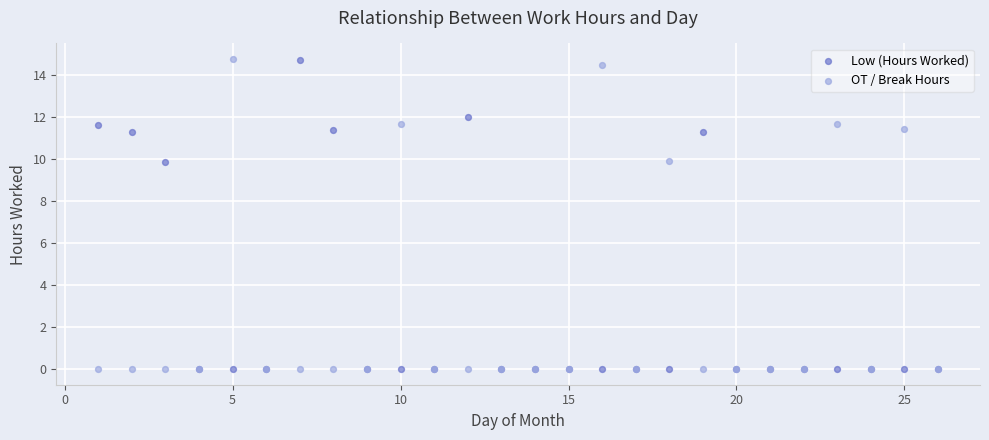

What are all the series names shown in the legend?

Low (Hours Worked), OT / Break Hours